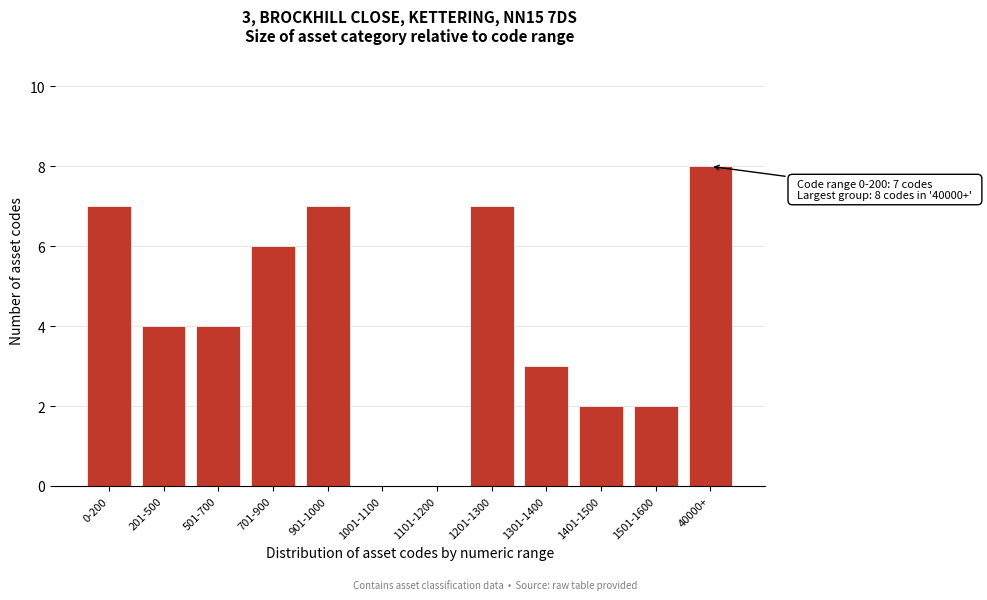

Reading left to right, list all the values displayed in this chart.

0-200=7	201-500=4	501-700=4	701-900=6	901-1000=7	1001-1100=0	1101-1200=0	1201-1300=7	1301-1400=3	1401-1500=2	1501-1600=2	40000+=8